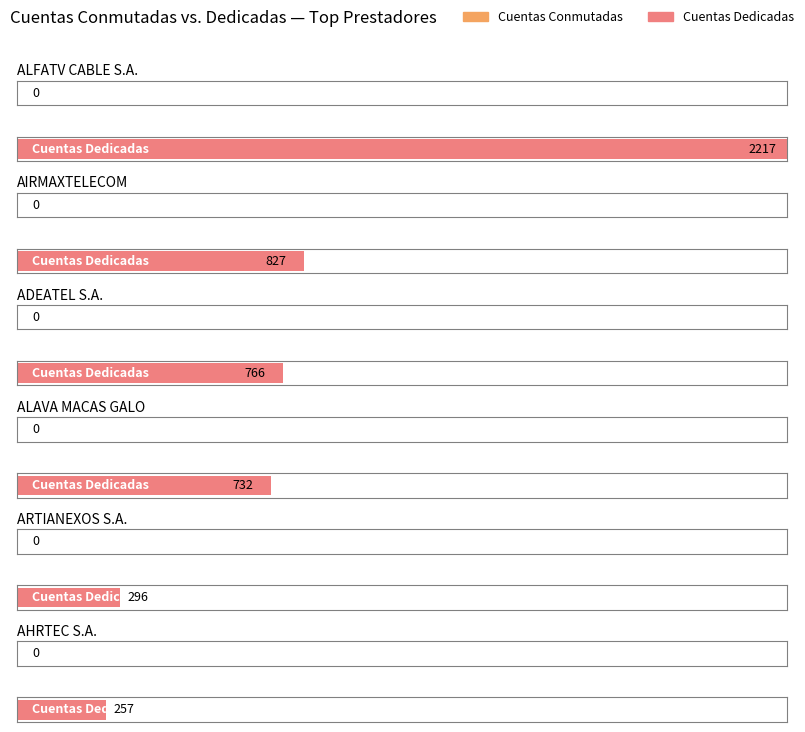

What is the greatest value displayed?

2217